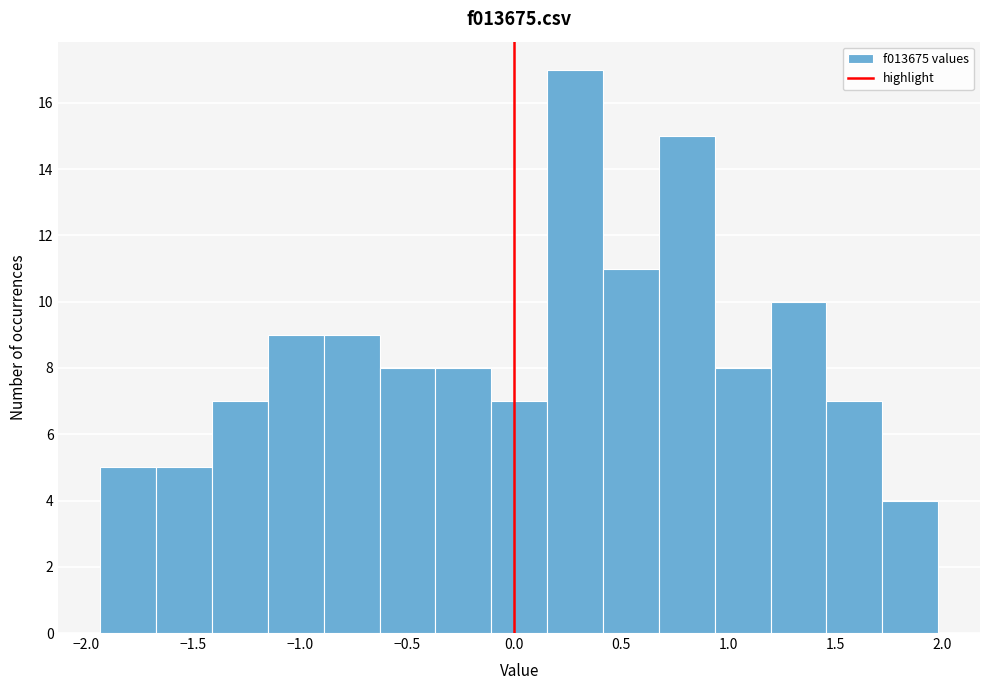

Over which range of the x-axis is the bar tallest?

0.15 to 0.40